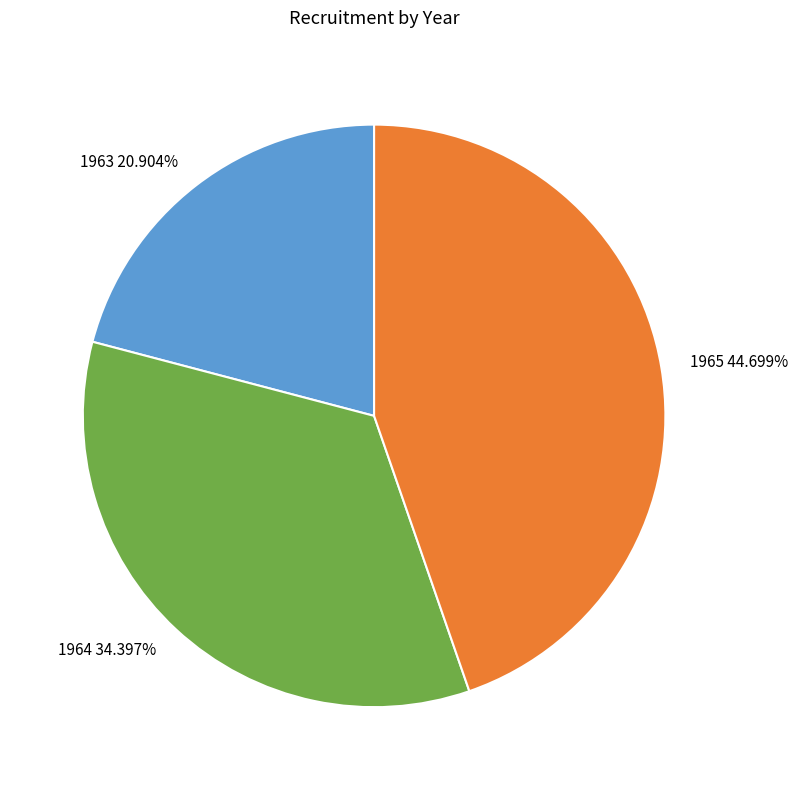

To the nearest percent, what is the average slice percentage?

33%